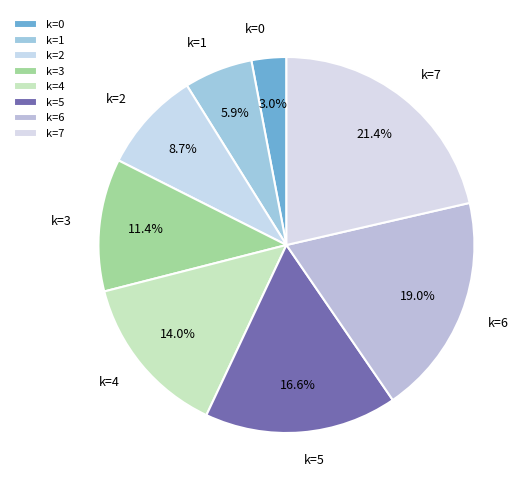

Which has a higher value, k=6 or k=2?

k=6